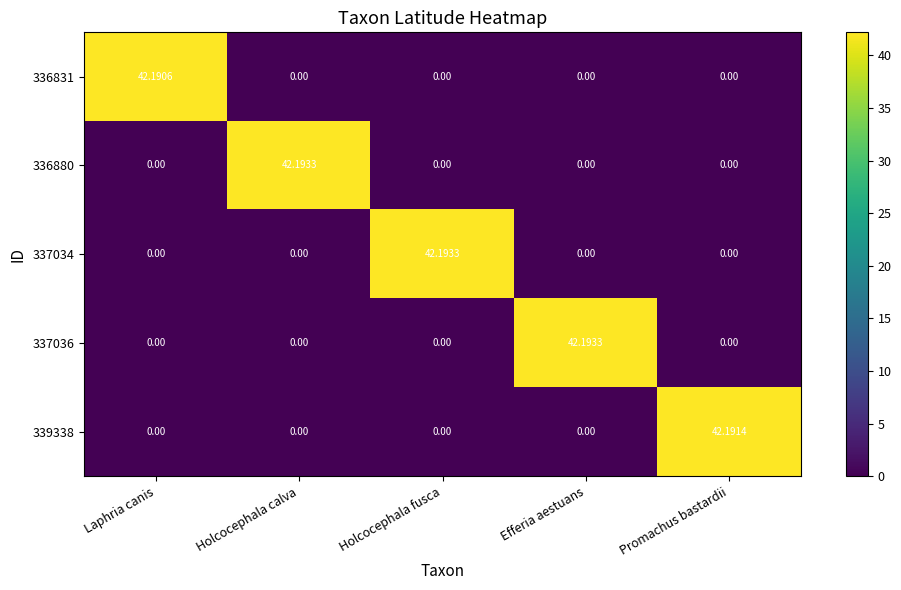

At which label does 337036 reach its peak?

Efferia aestuans